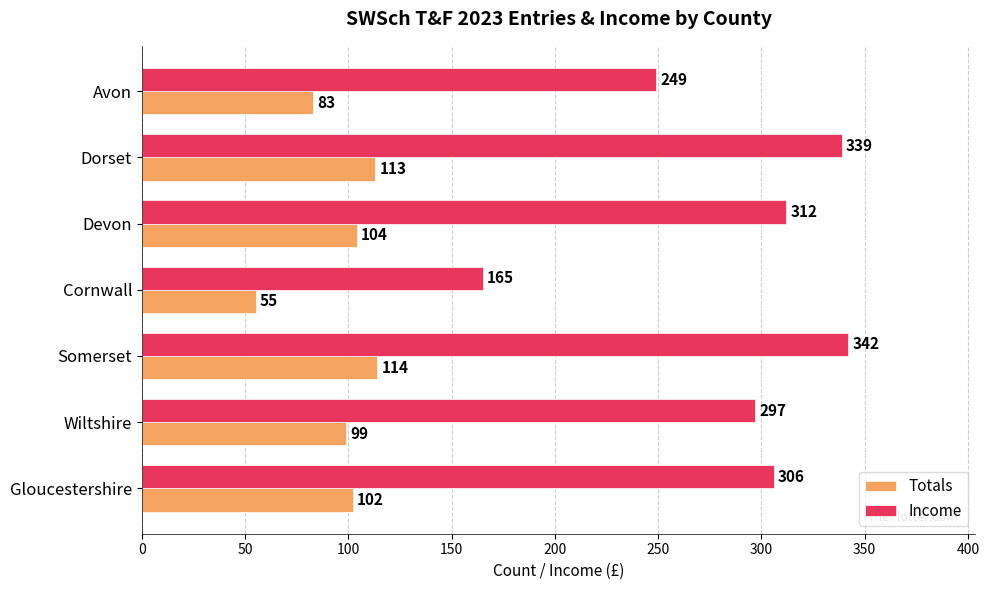

Is it true that Income equals 536 at Gloucestershire?

False